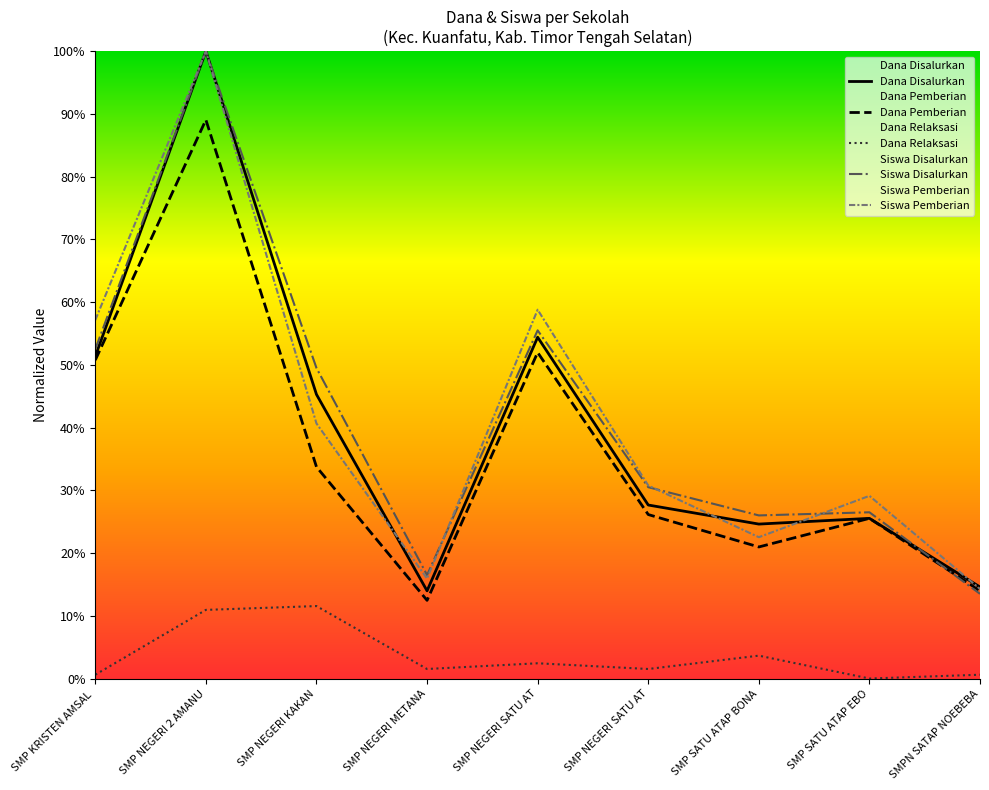

Where does the Dana Disalurkan series first go above 27?

SMP KRISTEN AMSAL 